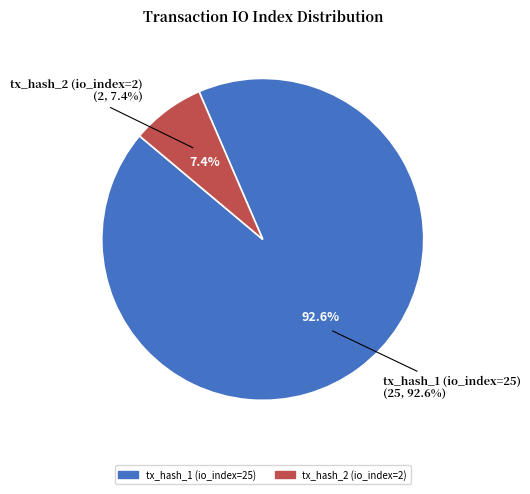

Is it true that tx_hash_1 (io_index=25) is 93% of the pie?

True